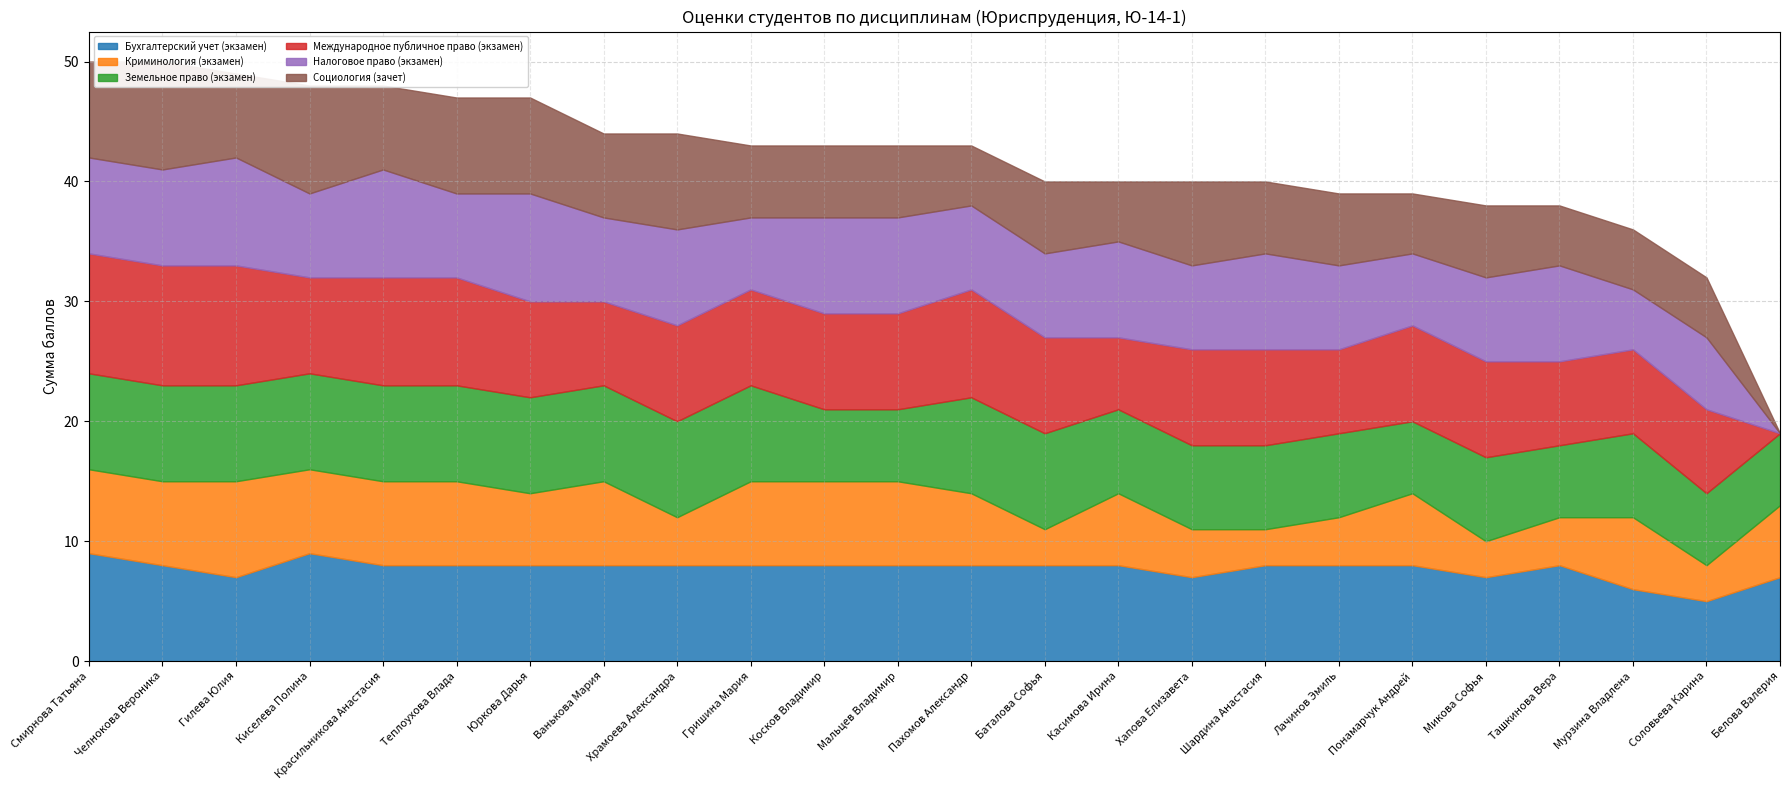

True or false: Социология (зачет) has more than 0 interior local peaks.

True